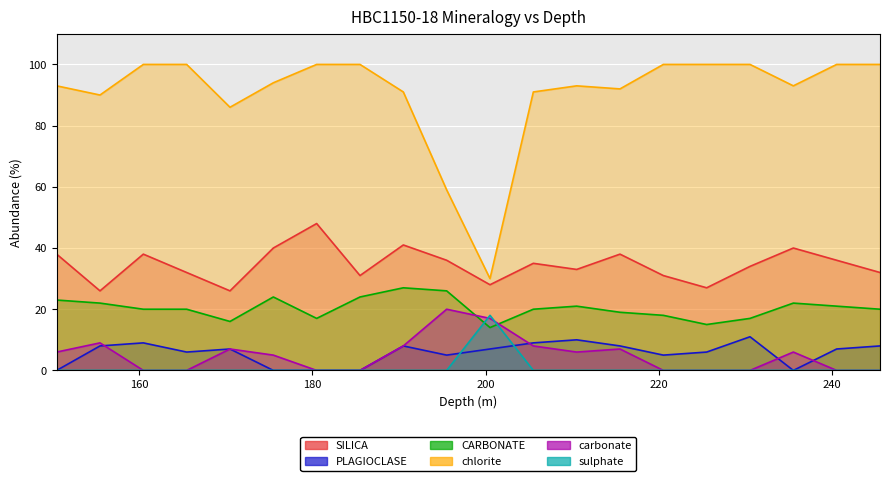

Where is carbonate nearest to the value 10?

155.5